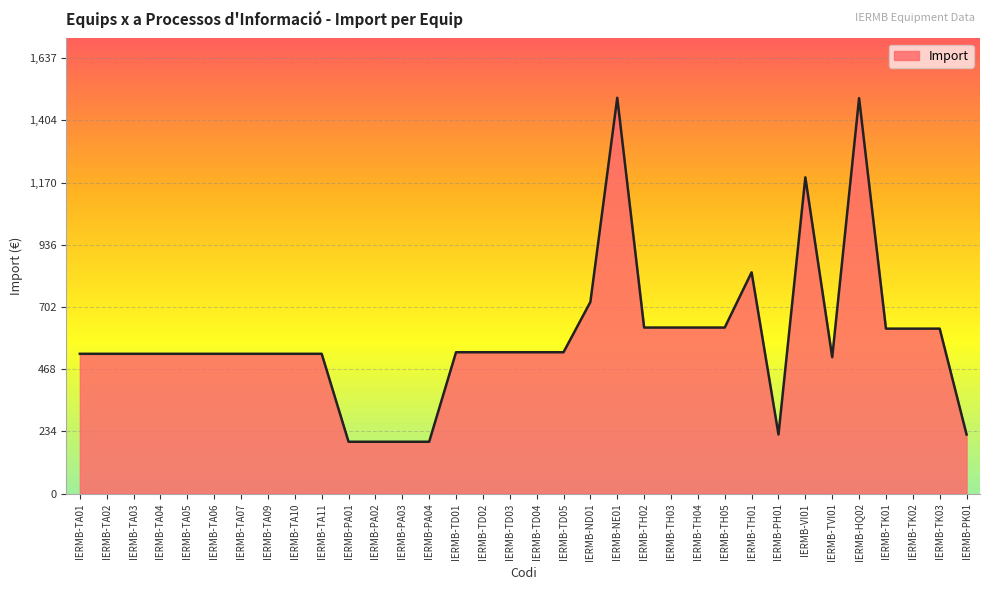

Where is the data nearest to the value 841?

IERMB-TH01